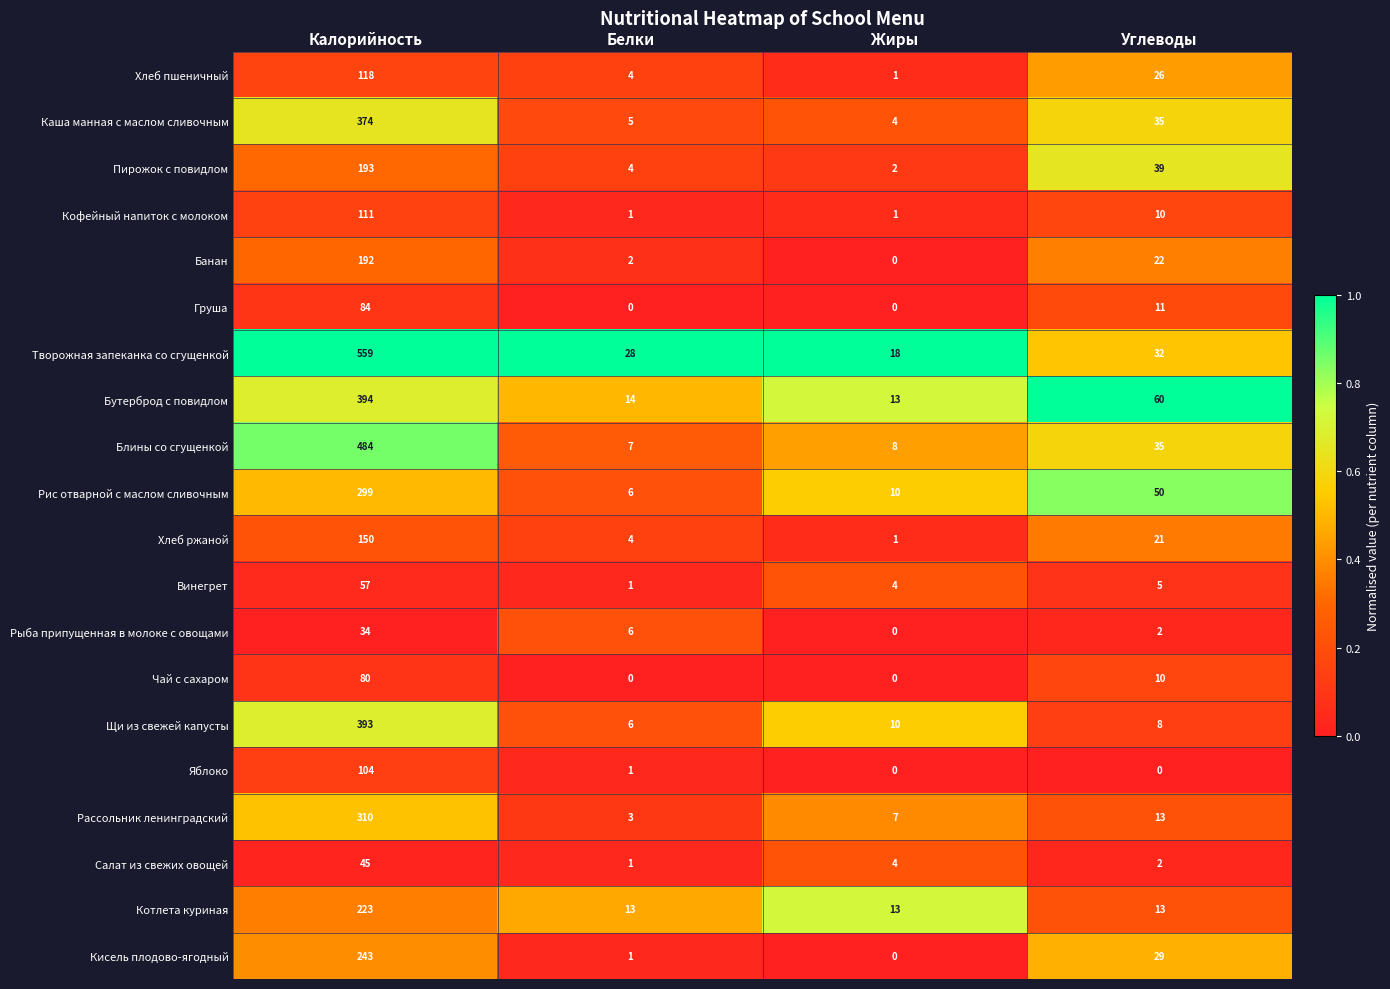

Where is Хлеб пшеничный nearest to the value 59?

Углеводы